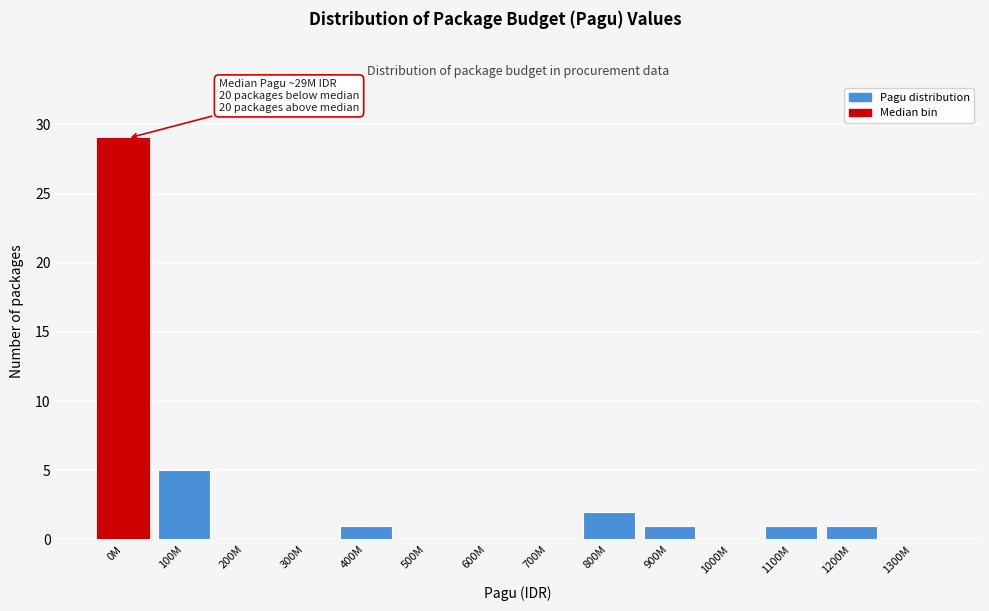

Reading right to left, extract all data points from this chart.

1300M=0	1200M=1	1100M=1	1000M=0	900M=1	800M=2	700M=0	600M=0	500M=0	400M=1	300M=0	200M=0	100M=5	0M=29